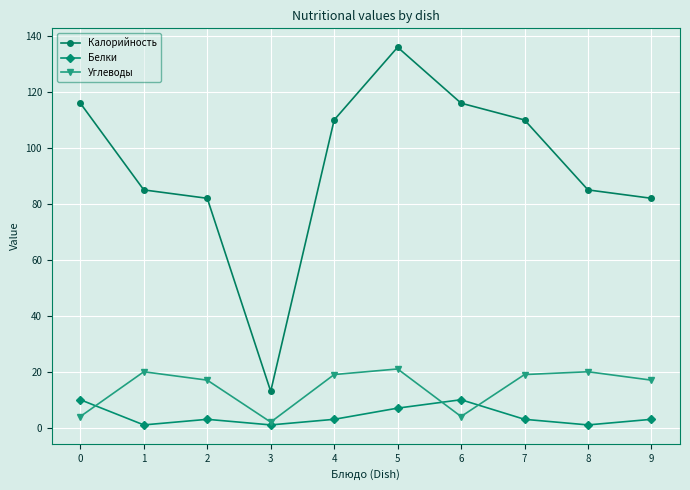

Is it true that Углеводы equals 21 at 5?

True